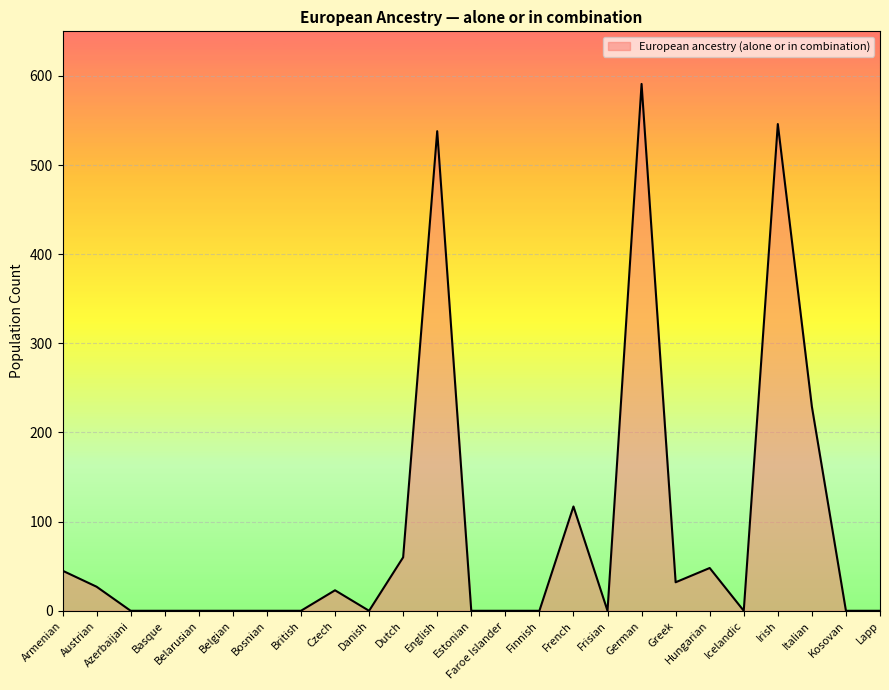

Reading left to right, list all the values displayed in this chart.

Armenian=45	Austrian=27	Azerbaijani=0	Basque=0	Belarusian=0	Belgian=0	Bosnian=0	British=0	Czech=23	Danish=0	Dutch=60	English=538	Estonian=0	Faroe Islander=0	Finnish=0	French=117	Frisian=0	German=591	Greek=32	Hungarian=48	Icelandic=0	Irish=546	Italian=229	Kosovan=0	Lapp=0